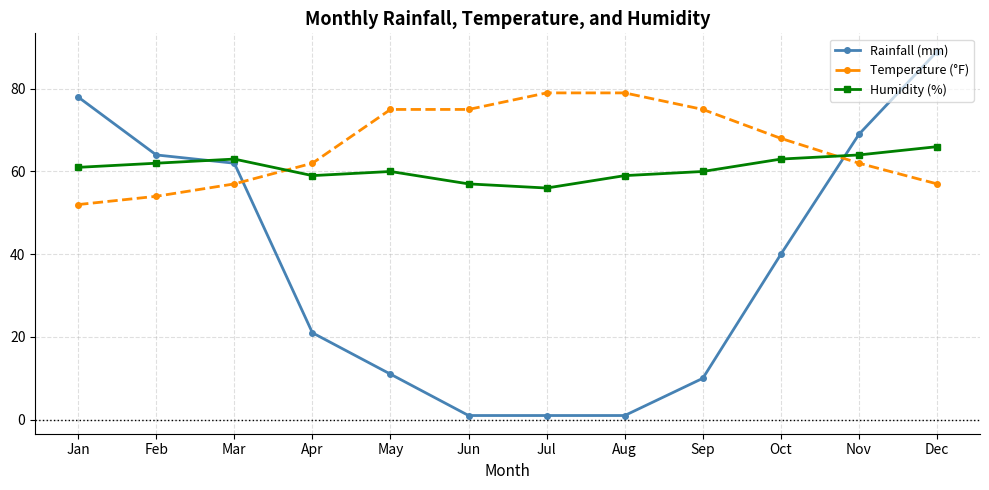

Reading left to right, what are all the values shown in this chart?

Rainfall (mm): 78	64	62	21	11	1	1	1	10	40	69	89
Temperature (°F): 52	54	57	62	75	75	79	79	75	68	62	57
Humidity (%): 61	62	63	59	60	57	56	59	60	63	64	66